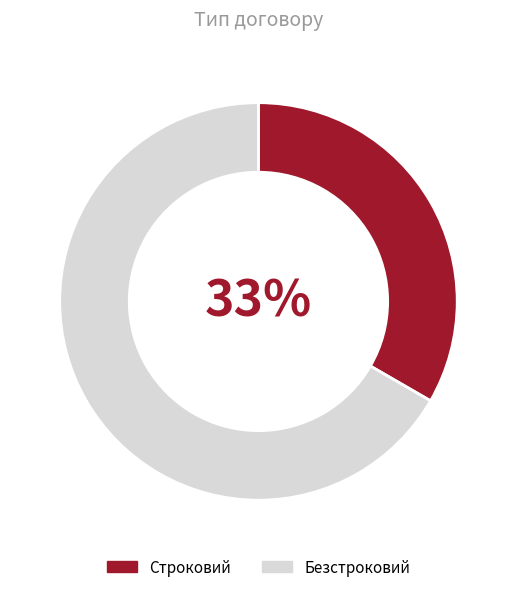

Combined, do Безстроковий and Строковий account for over 50%?

Yes